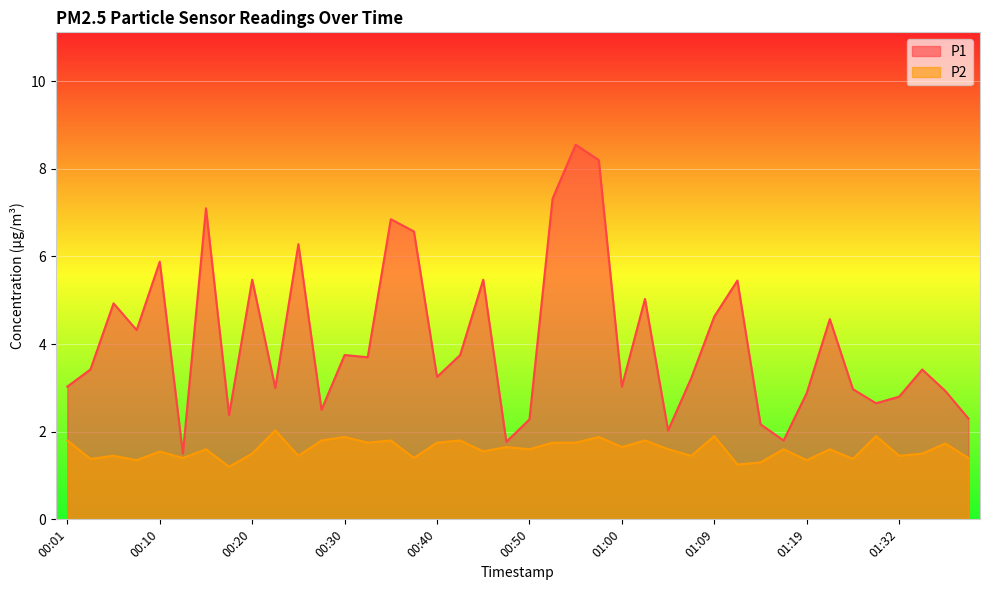

True or false: P2 has more than 1 points higher than both neighbors.

True